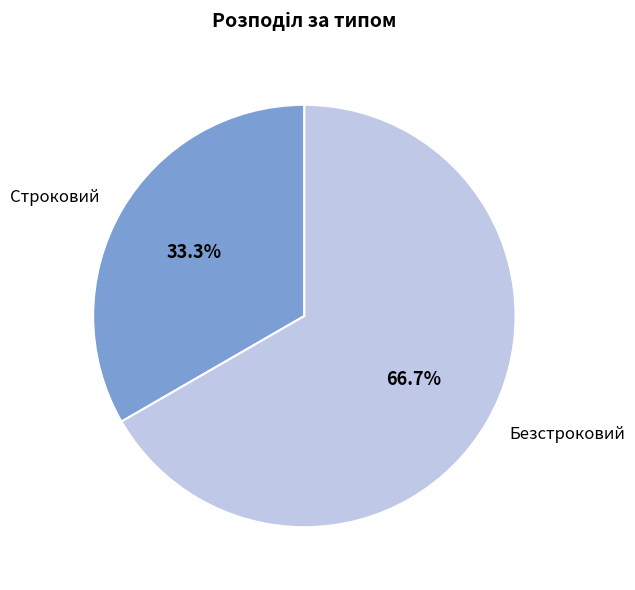

Count the number of slices in the pie.

2